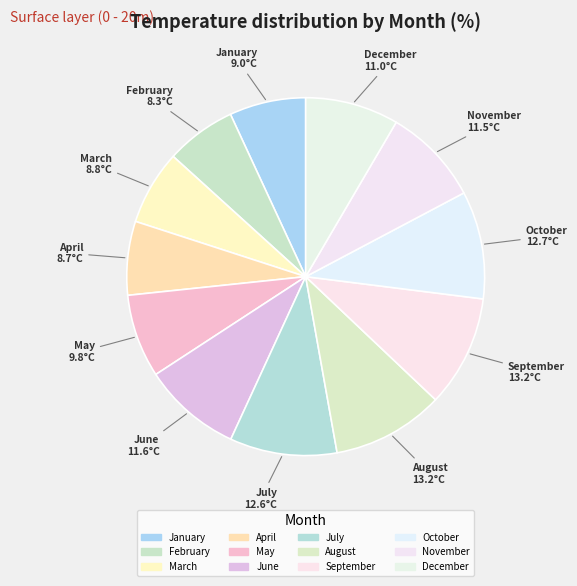

How many slices are in this pie chart?

12